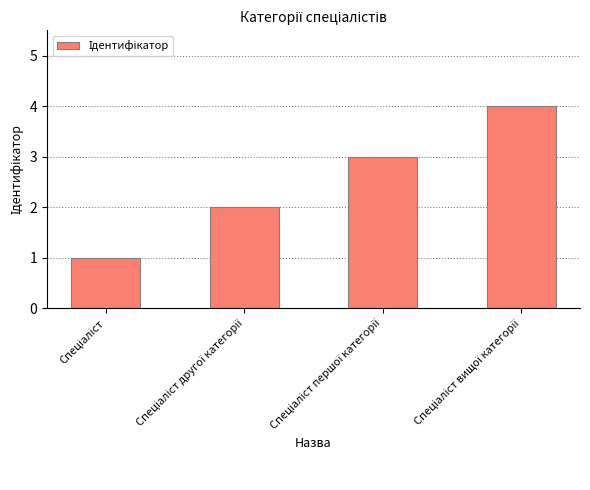

What is the smallest value displayed?

1